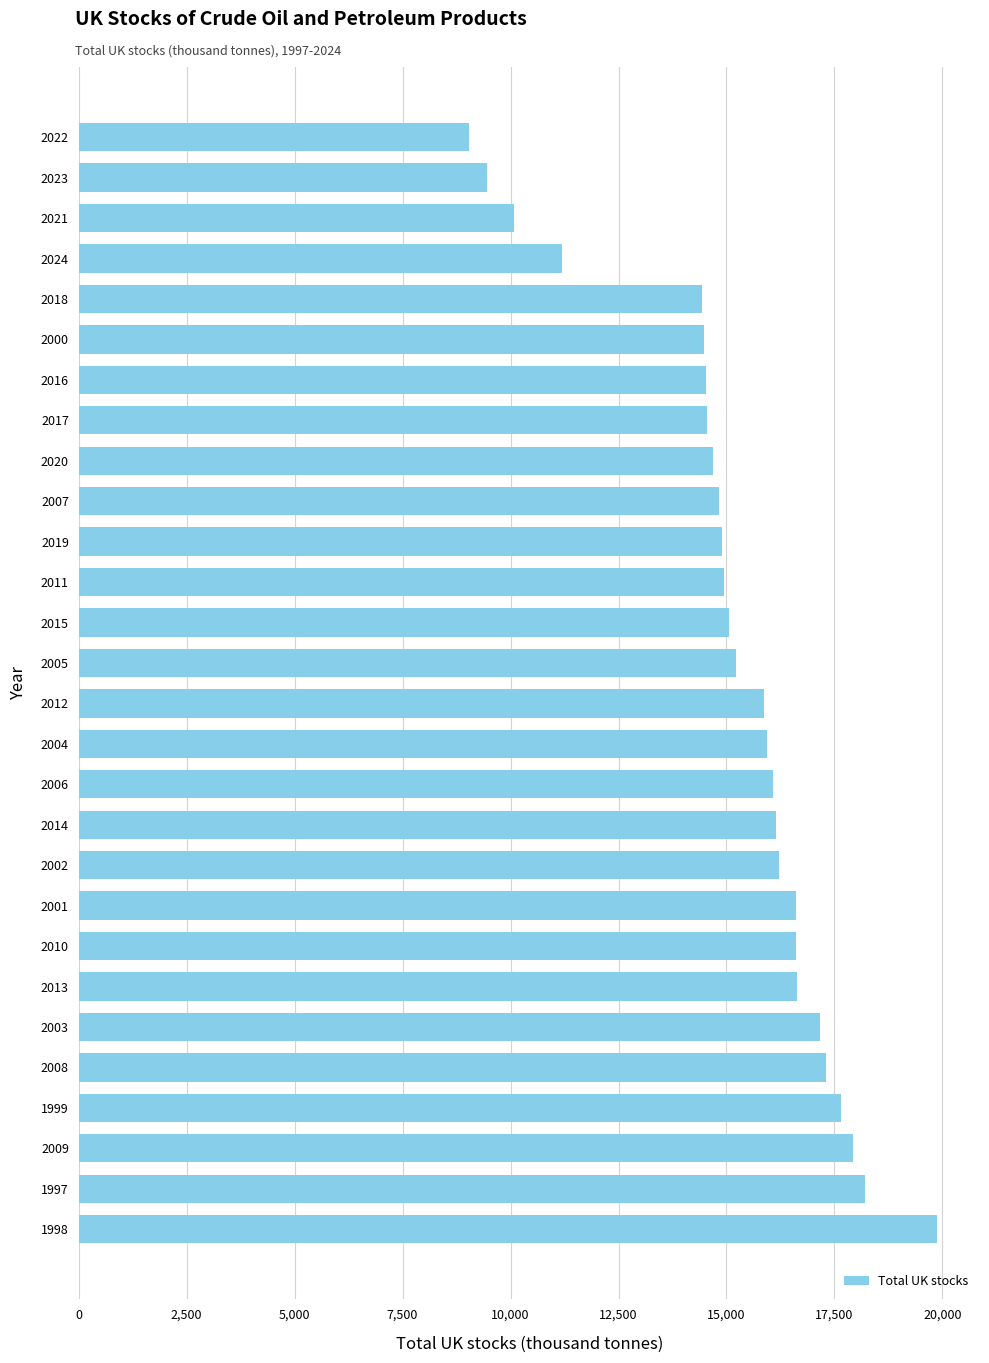

What is the maximum value shown in the chart?

19876.0